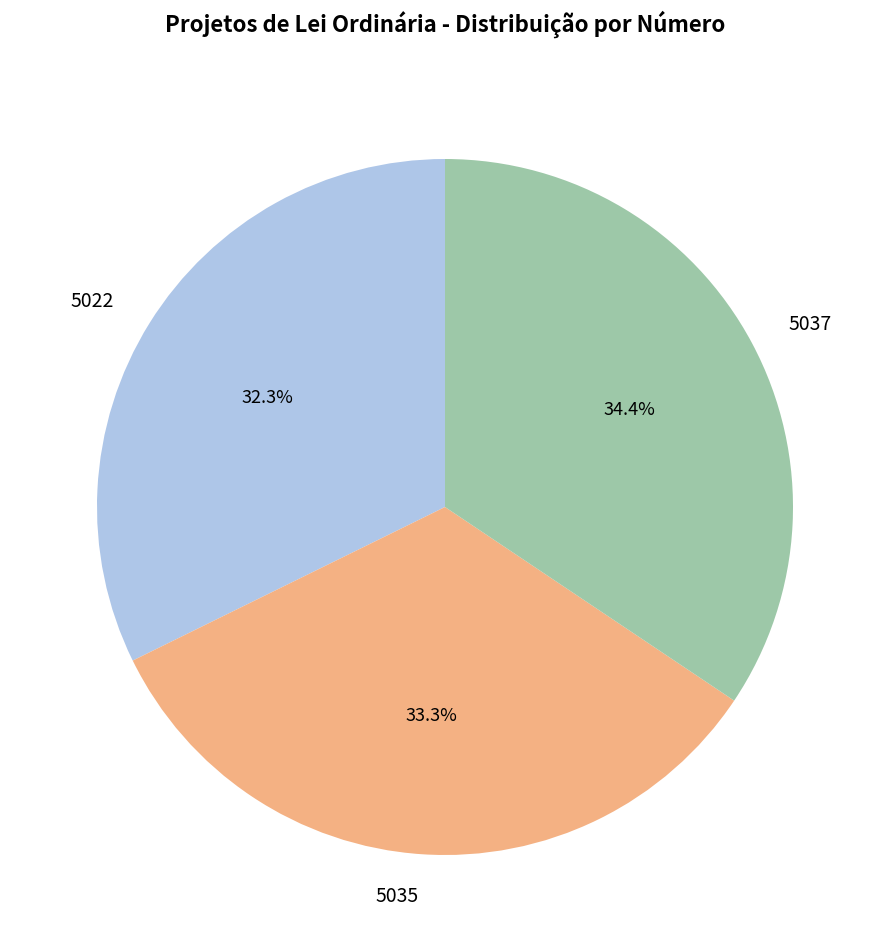

What percentage do 5035 and 5022 together represent?

65.6%